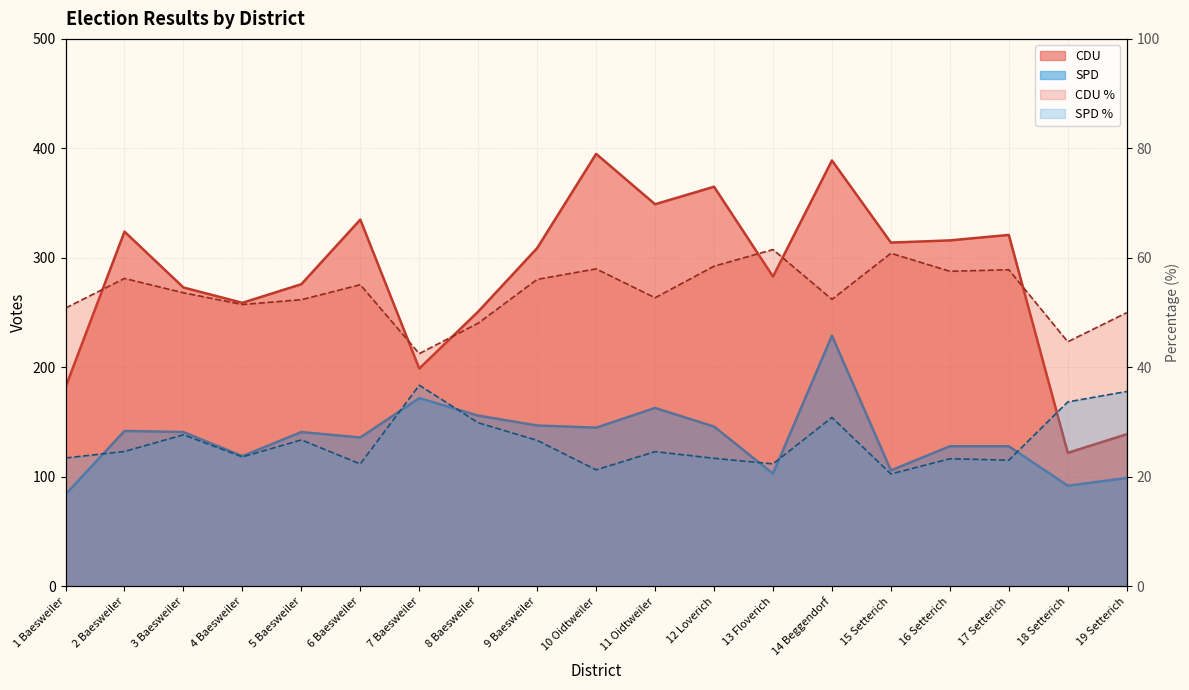

Reading left to right, list all the values displayed in this chart.

CDU: 1 Baesweiler=182.0	2 Baesweiler=324.0	3 Baesweiler=273.0	4 Baesweiler=259.0	5 Baesweiler=276.0	6 Baesweiler=335.0	7 Baesweiler=199.0	8 Baesweiler=251.0	9 Baesweiler=309.0	10 Oidtweiler=395.0	11 Oidtweiler=349.0	12 Loverich=365.0	13 Floverich=283.0	14 Beggendorf=389.0	15 Setterich=314.0	16 Setterich=316.0	17 Setterich=321.0	18 Setterich=122.0	19 Setterich=139.0
SPD: 1 Baesweiler=84.0	2 Baesweiler=142.0	3 Baesweiler=141.0	4 Baesweiler=119.0	5 Baesweiler=141.0	6 Baesweiler=136.0	7 Baesweiler=172.0	8 Baesweiler=156.0	9 Baesweiler=147.0	10 Oidtweiler=145.0	11 Oidtweiler=163.0	12 Loverich=146.0	13 Floverich=103.0	14 Beggendorf=229.0	15 Setterich=106.0	16 Setterich=128.0	17 Setterich=128.0	18 Setterich=92.0	19 Setterich=99.0
CDU_Proz: 1 Baesweiler=50.8	2 Baesweiler=56.2	3 Baesweiler=53.6	4 Baesweiler=51.5	5 Baesweiler=52.4	6 Baesweiler=55.1	7 Baesweiler=42.5	8 Baesweiler=48.1	9 Baesweiler=56.1	10 Oidtweiler=58.0	11 Oidtweiler=52.7	12 Loverich=58.5	13 Floverich=61.5	14 Beggendorf=52.4	15 Setterich=60.9	16 Setterich=57.6	17 Setterich=57.8	18 Setterich=44.7	19 Setterich=50.0
SPD_Proz: 1 Baesweiler=23.5	2 Baesweiler=24.6	3 Baesweiler=27.7	4 Baesweiler=23.7	5 Baesweiler=26.8	6 Baesweiler=22.4	7 Baesweiler=36.8	8 Baesweiler=29.9	9 Baesweiler=26.7	10 Oidtweiler=21.3	11 Oidtweiler=24.6	12 Loverich=23.4	13 Floverich=22.4	14 Beggendorf=30.9	15 Setterich=20.5	16 Setterich=23.3	17 Setterich=23.1	18 Setterich=33.7	19 Setterich=35.6